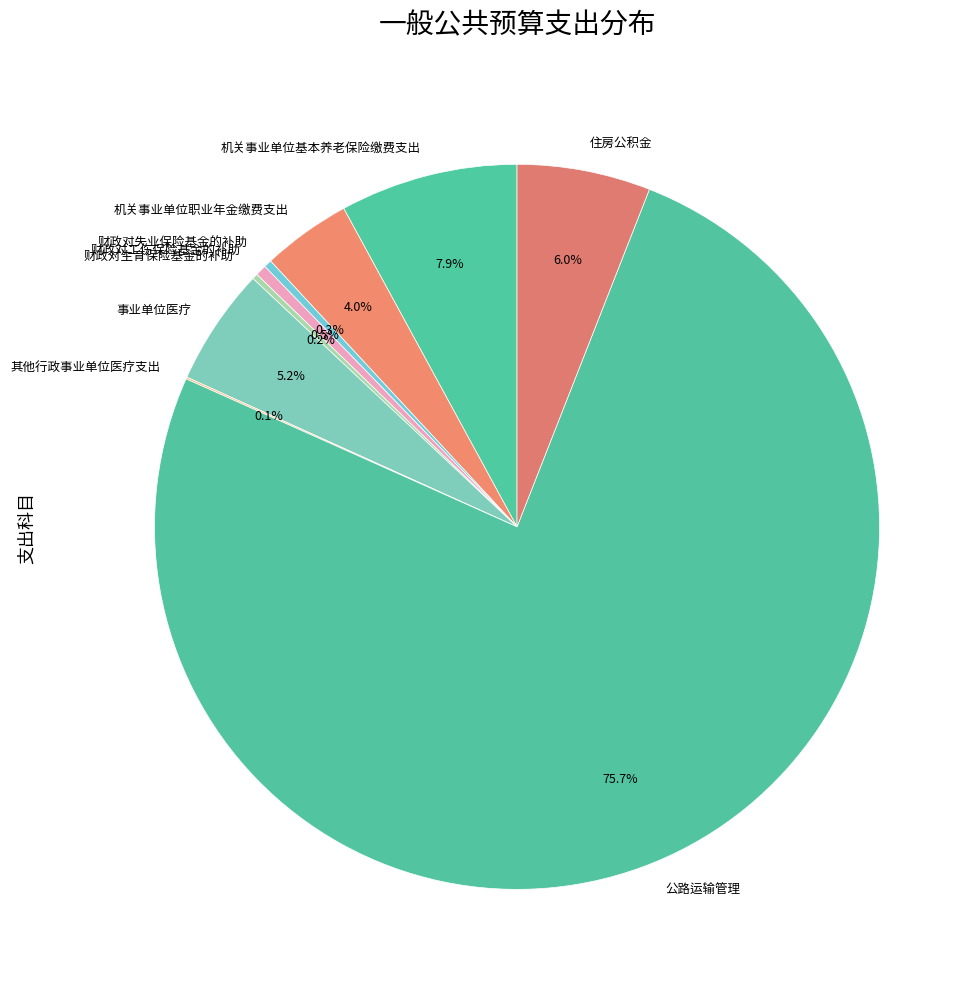

What is the largest slice in the pie chart?

公路运输管理